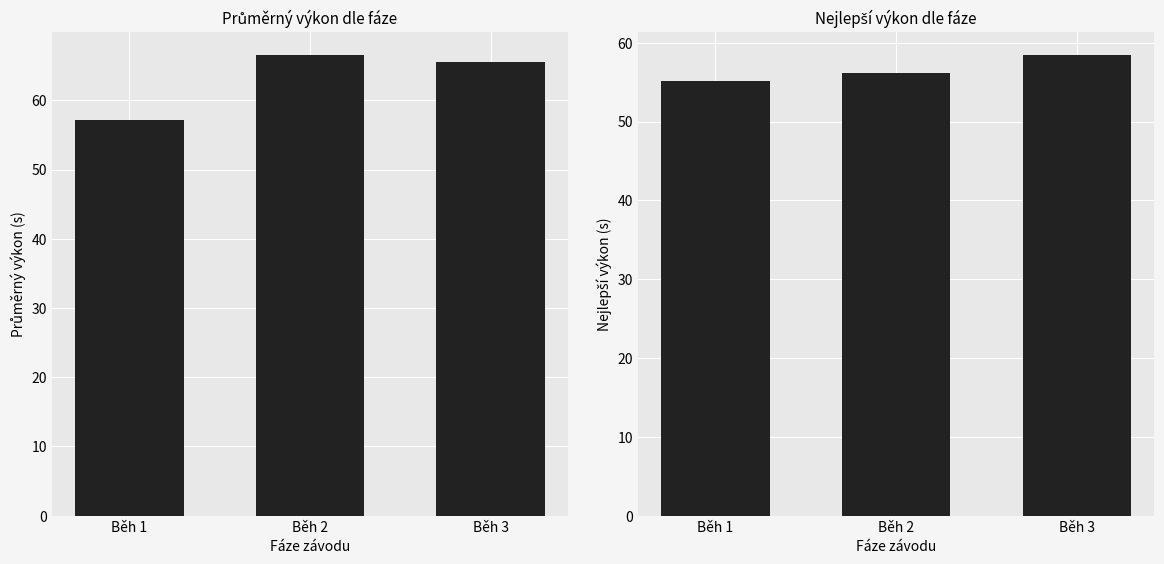

Is the value of Průměrný výkon (s) at Běh 3 greater than the value of Nejlepší výkon (s) at Běh 3?

Yes